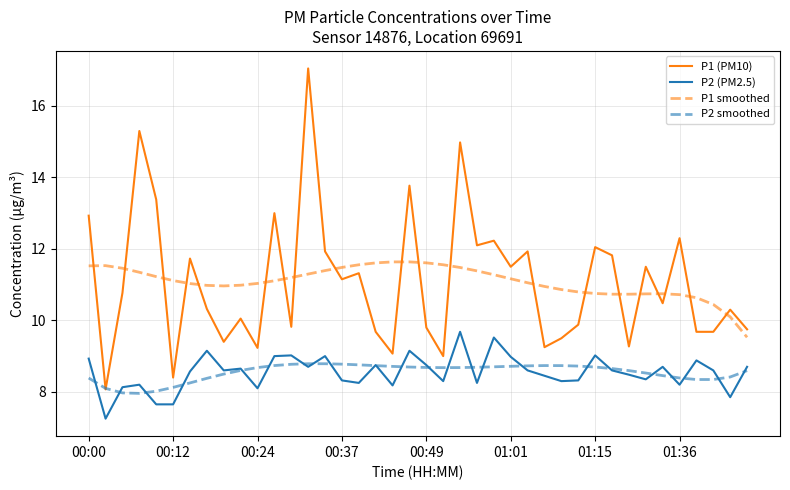

True or false: P1 (PM10) and P2 (PM2.5) cross at least once.

False